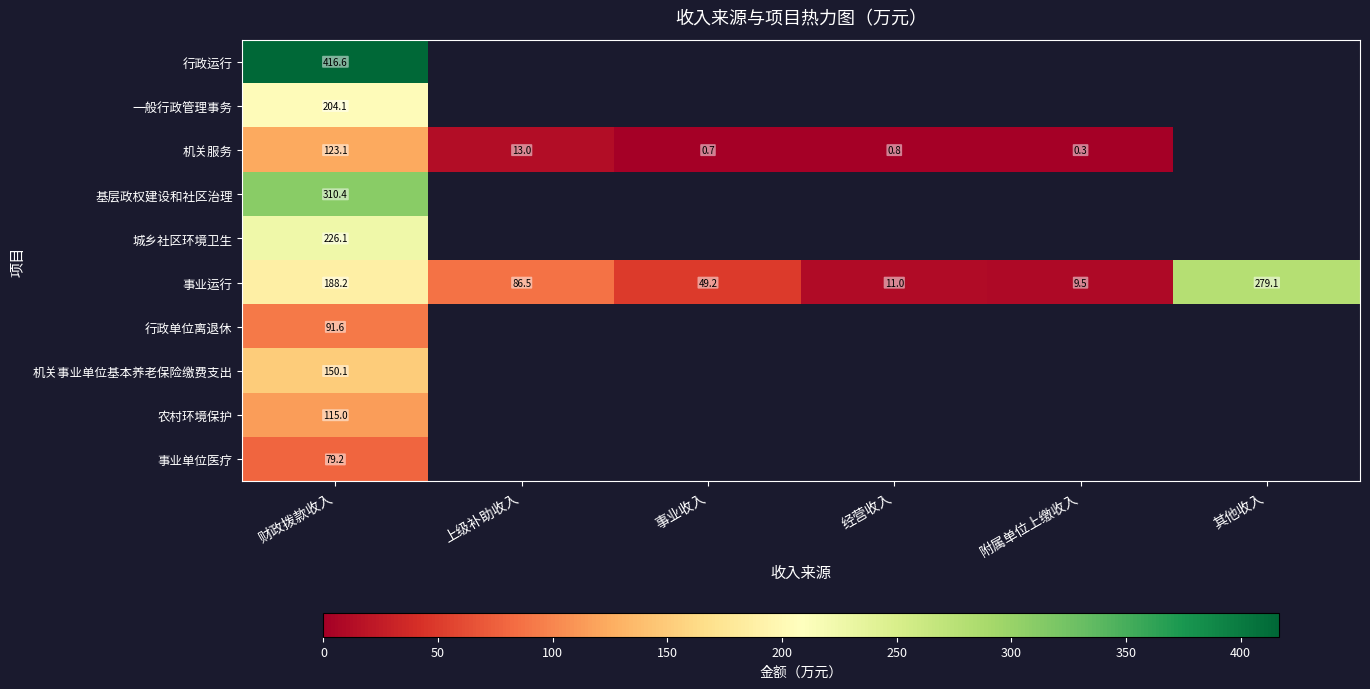

What is the difference between the second highest and minimum values in the 事业运行 series?

178.7